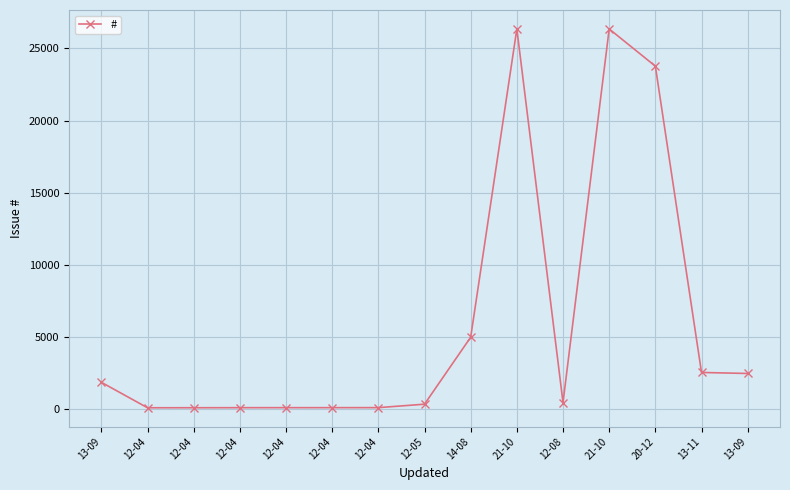

What is the sum of all values?

89406